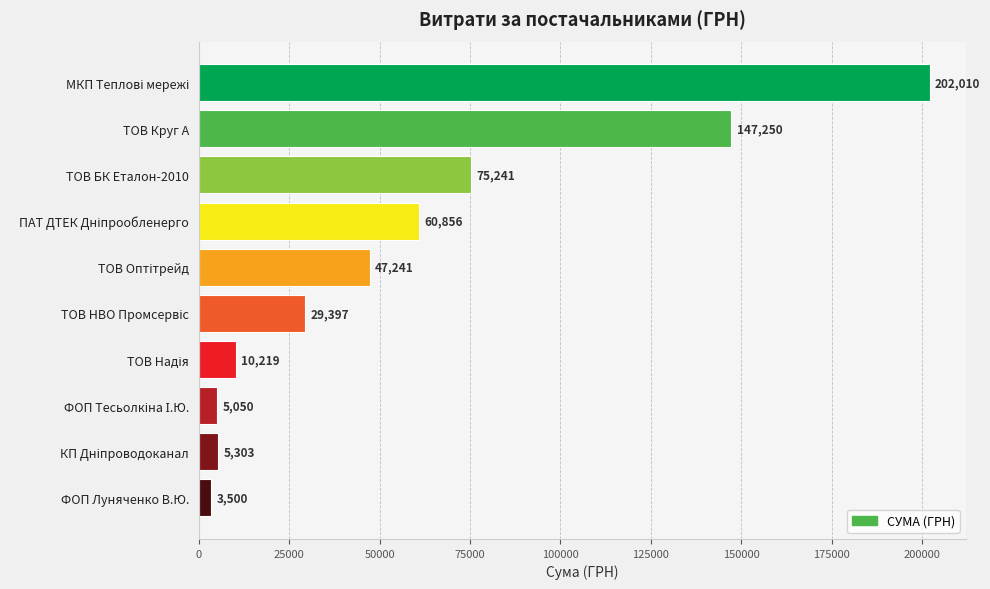

Are the bars horizontal?

Yes